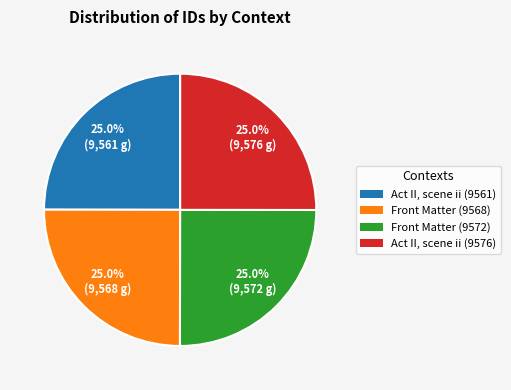

Is there a majority slice in this chart?

No